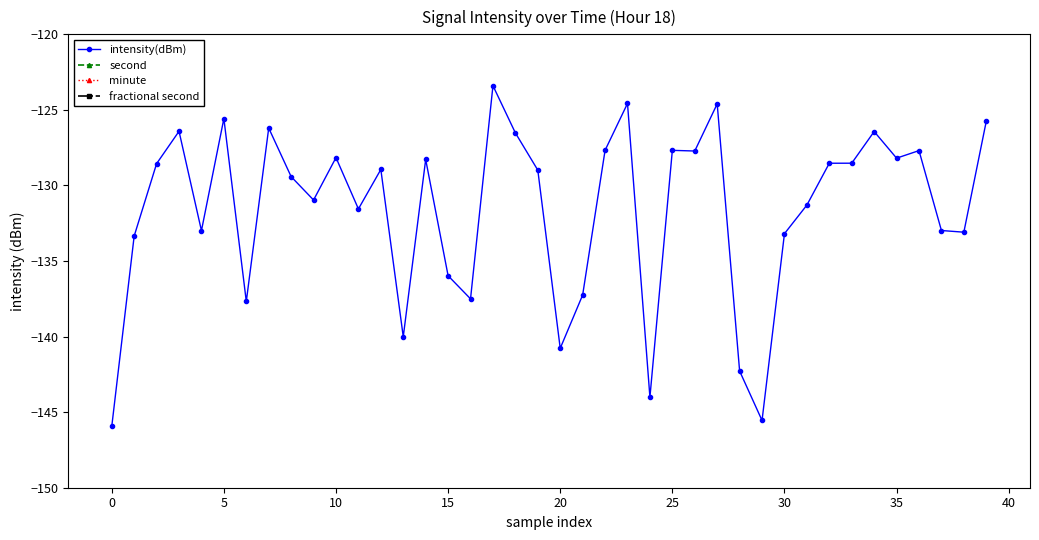

What is the label of the 5th point from the right?

35